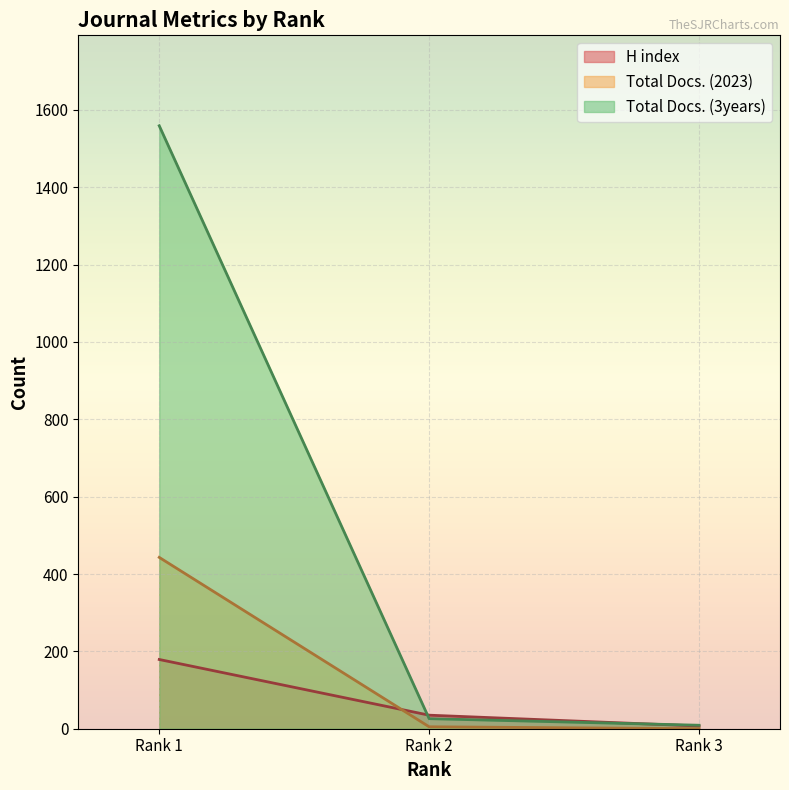

At Rank 2, list the series in order from largest to smallest.

H index, Total Docs. (3years), Total Docs. (2023)